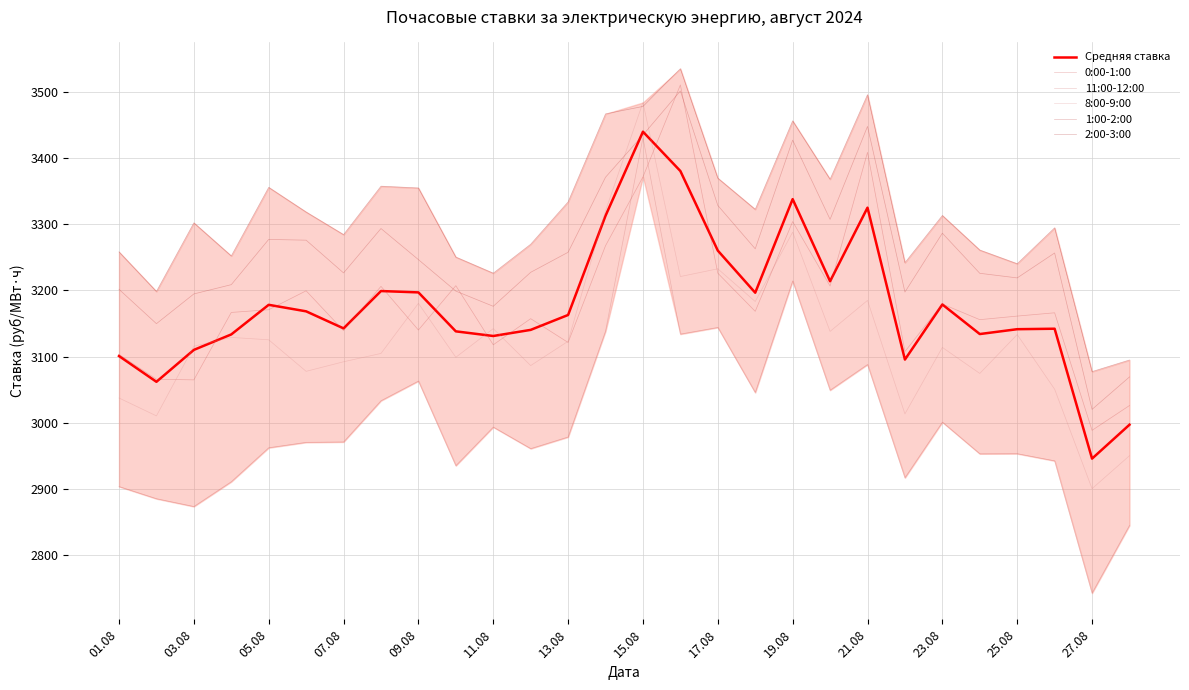

Between 07.08 and 19.08, which series saw the biggest shift?

11:00-12:00